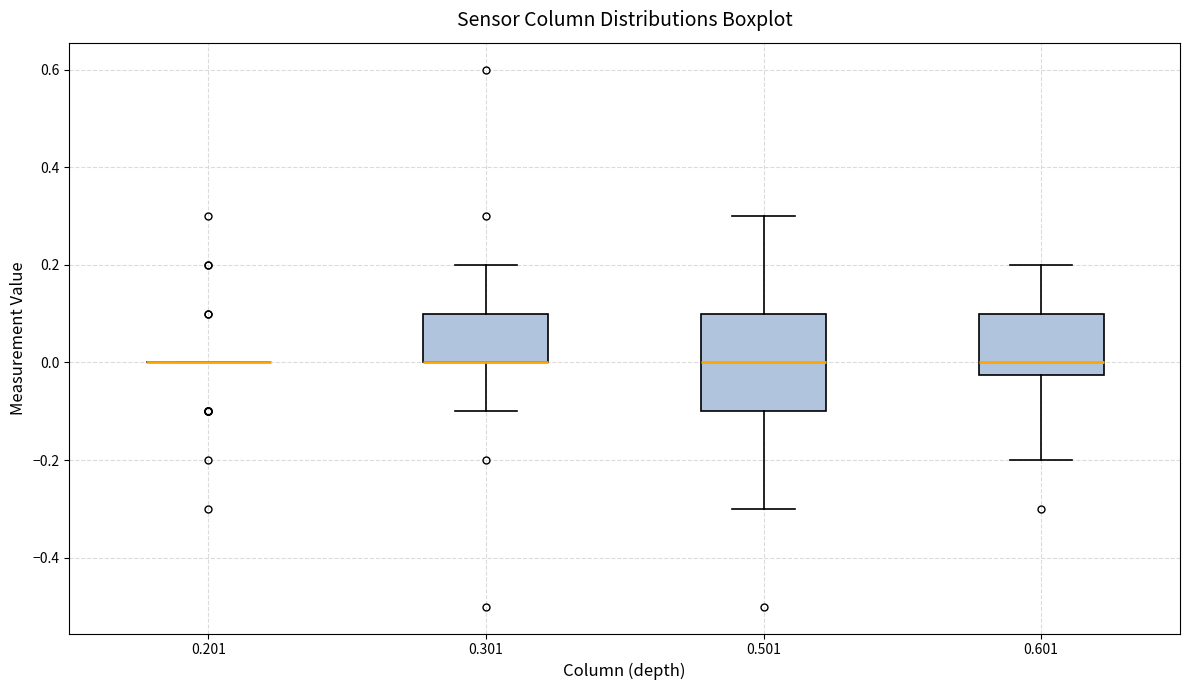

Comparing the boxes themselves (not the whiskers), which one is the tallest?

0.501